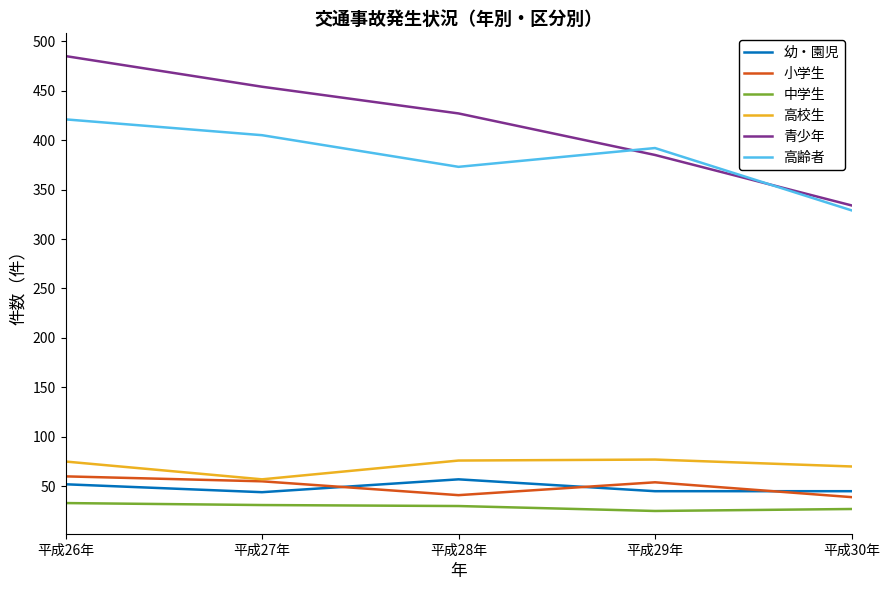

At 平成26年, list the series in order from smallest to largest.

中学生, 幼・園児, 小学生, 高校生, 高齢者, 青少年